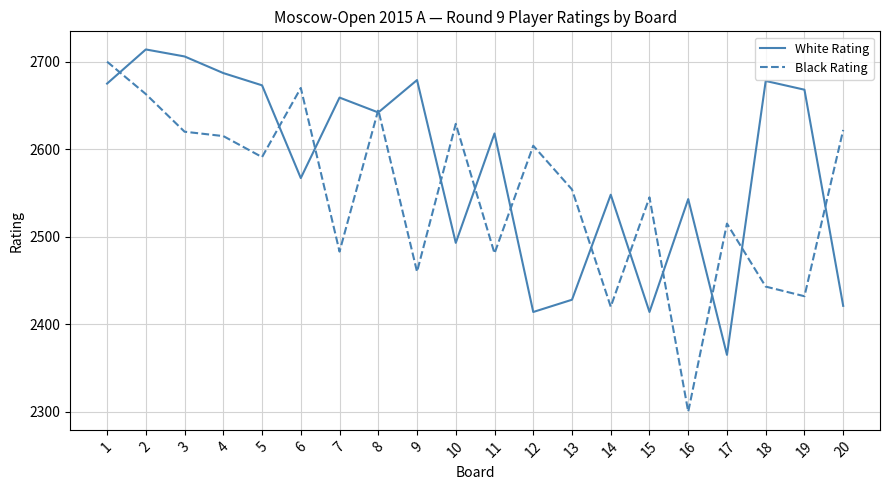

What is the average value of the White Rating series?

2580